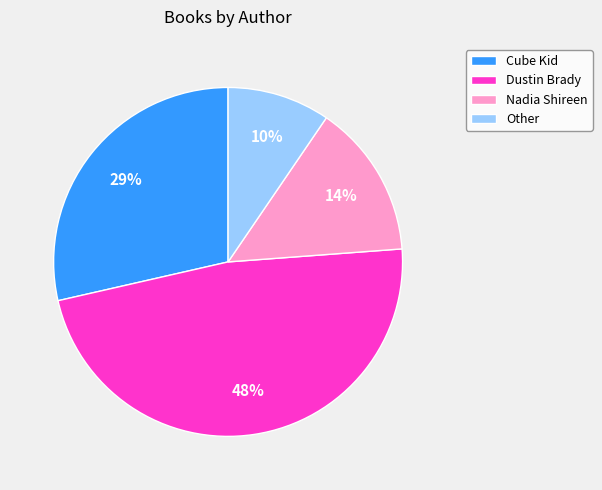

To the nearest percent, what is the average slice percentage?

25%